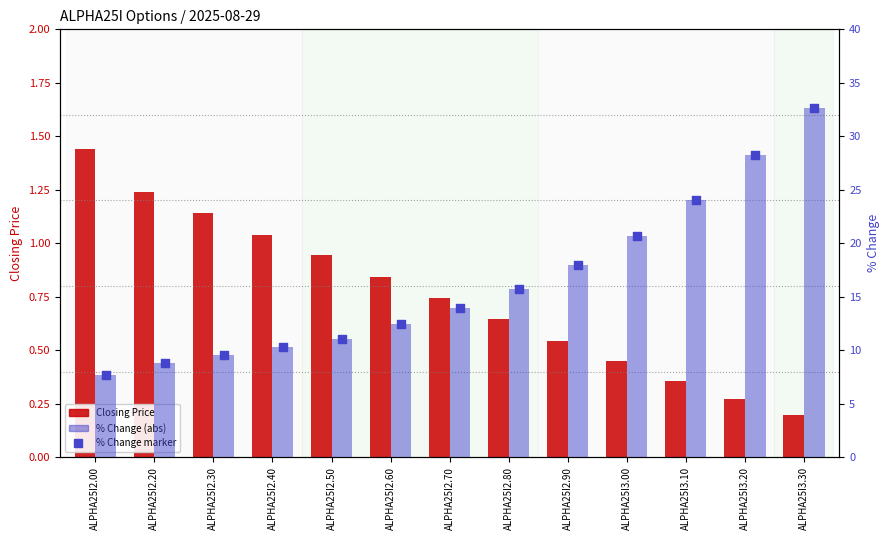

Which series has the widest spread of Y values?

% Change (abs)